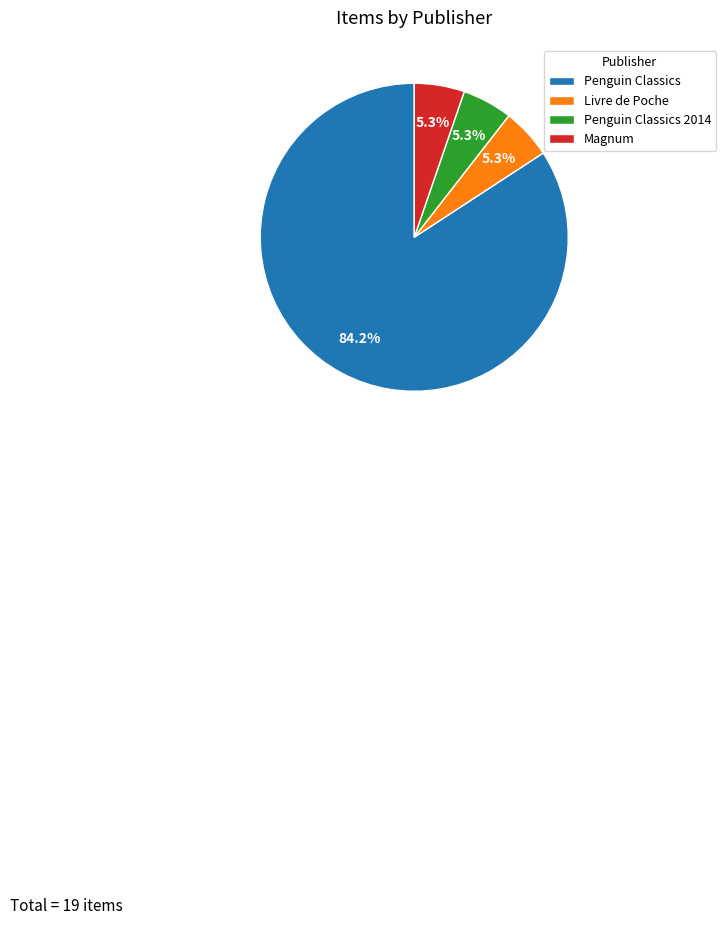

Which slice is the largest?

Penguin Classics